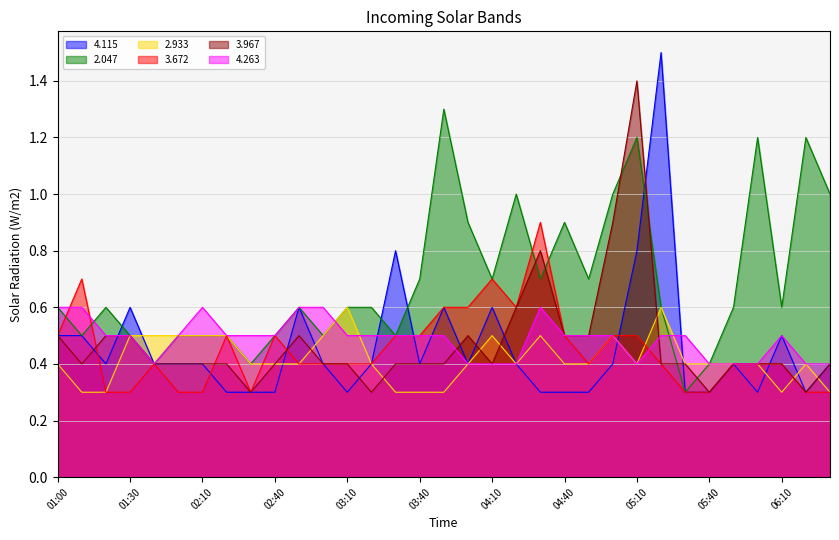

Reading right to left, list all the values displayed in this chart.

4.115: 0.4	0.3	0.5	0.3	0.4	0.3	0.3	1.5	0.8	0.4	0.3	0.3	0.3	0.4	0.6	0.4	0.6	0.4	0.8	0.4	0.3	0.4	0.6	0.3	0.3	0.3	0.4	0.4	0.4	0.6	0.4	0.5	0.5
2.047: 1.0	1.2	0.6	1.2	0.6	0.4	0.3	0.6	1.2	1.0	0.7	0.9	0.7	1.0	0.7	0.9	1.3	0.7	0.5	0.6	0.6	0.5	0.6	0.5	0.4	0.5	0.5	0.5	0.4	0.5	0.6	0.5	0.6
2.933: 0.3	0.4	0.3	0.4	0.4	0.4	0.4	0.6	0.4	0.5	0.4	0.4	0.5	0.4	0.5	0.4	0.3	0.3	0.3	0.4	0.6	0.5	0.4	0.4	0.4	0.5	0.5	0.5	0.5	0.5	0.3	0.3	0.4
3.672: 0.3	0.3	0.4	0.4	0.4	0.3	0.3	0.4	0.5	0.5	0.4	0.5	0.9	0.6	0.7	0.6	0.6	0.5	0.5	0.4	0.4	0.4	0.4	0.5	0.3	0.5	0.3	0.3	0.4	0.3	0.3	0.7	0.5
3.967: 0.4	0.3	0.4	0.4	0.4	0.3	0.4	0.4	1.4	0.9	0.5	0.5	0.8	0.6	0.4	0.5	0.4	0.4	0.4	0.3	0.4	0.4	0.5	0.4	0.3	0.4	0.4	0.4	0.4	0.5	0.5	0.4	0.5
4.263: 0.4	0.4	0.5	0.4	0.4	0.4	0.5	0.5	0.4	0.5	0.5	0.5	0.6	0.4	0.4	0.4	0.5	0.5	0.5	0.5	0.5	0.6	0.6	0.5	0.5	0.5	0.6	0.5	0.4	0.5	0.5	0.6	0.6